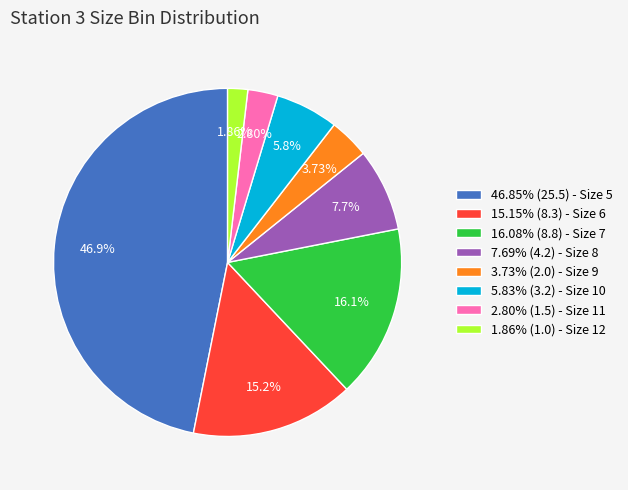

Is 46.85% (25.5) - Size 5 the majority of the pie?

No